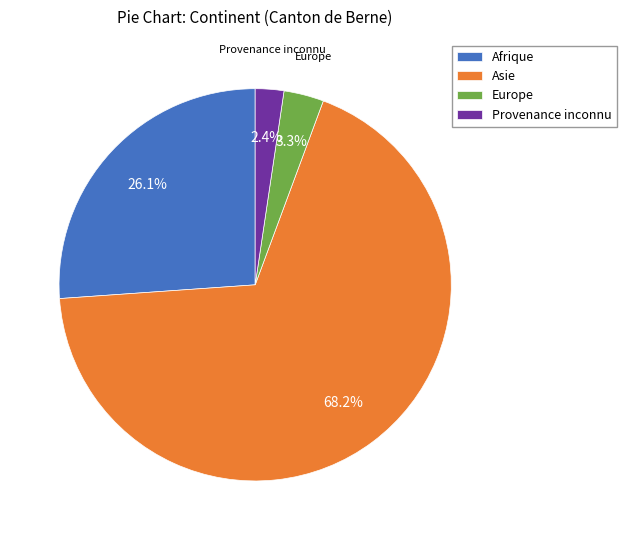

Count the number of slices in the pie.

4